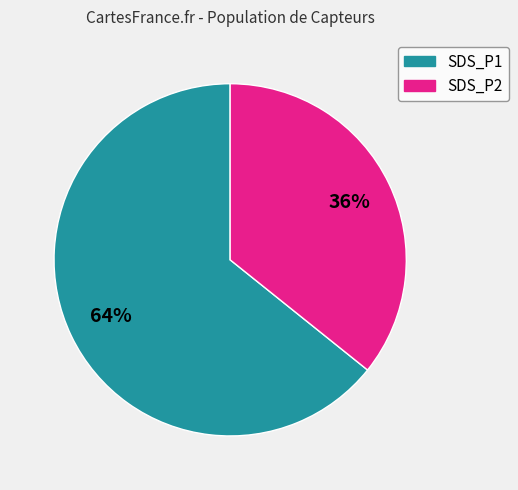

Rank the categories by value from highest to lowest.

SDS_P1, SDS_P2